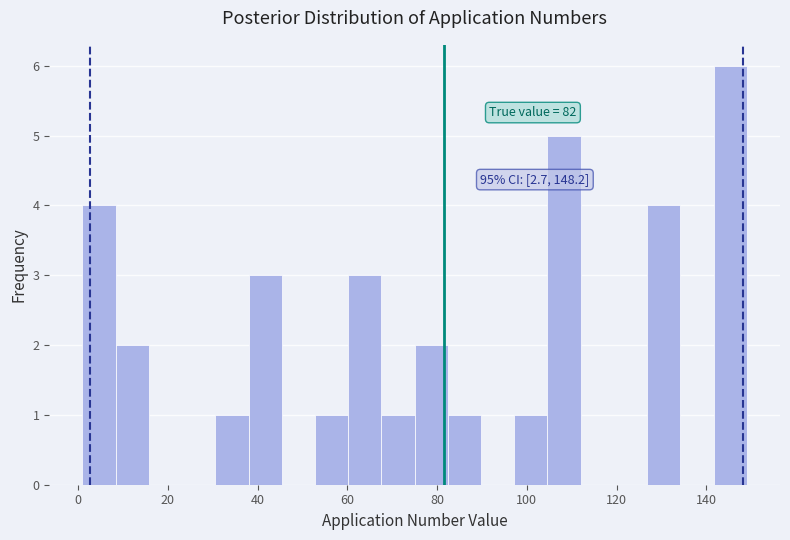

Around what value on the x-axis is the tallest bar? Give the approximate position of its centre, as read against the axis.

146